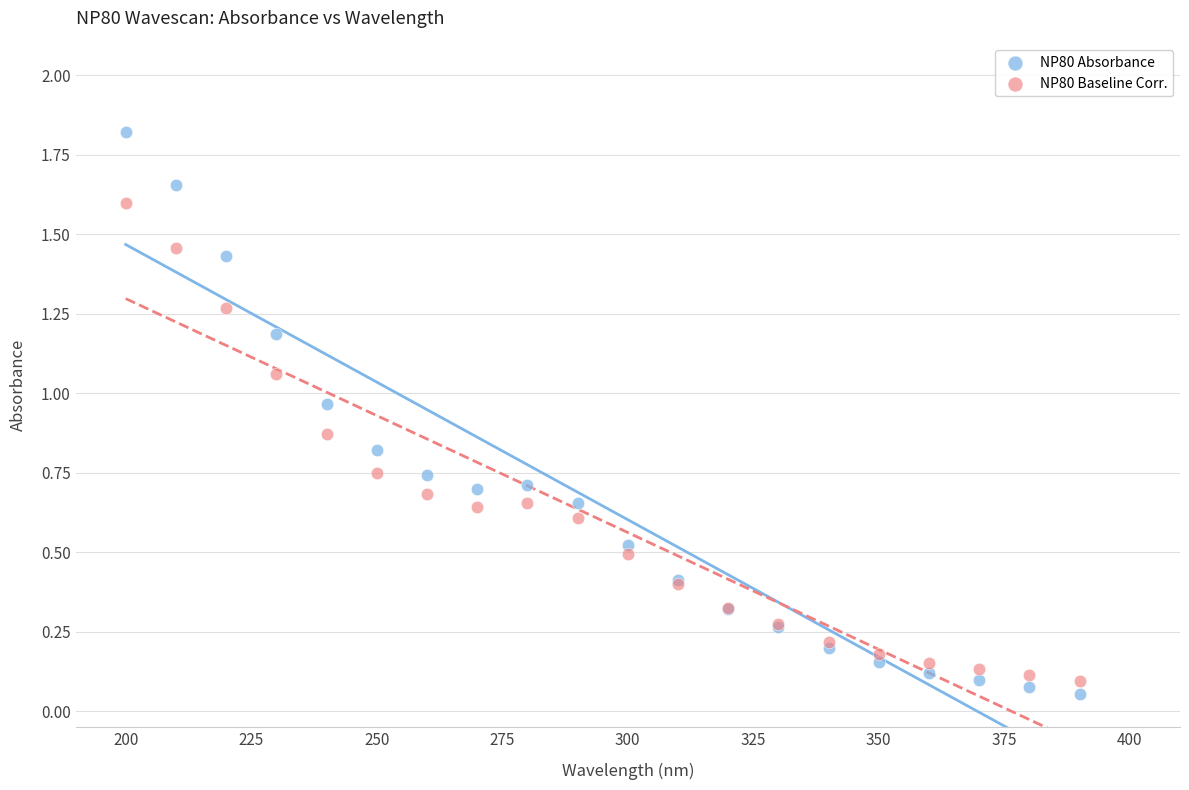

Which series has the largest Y range (max minus min)?

NP80 Absorbance